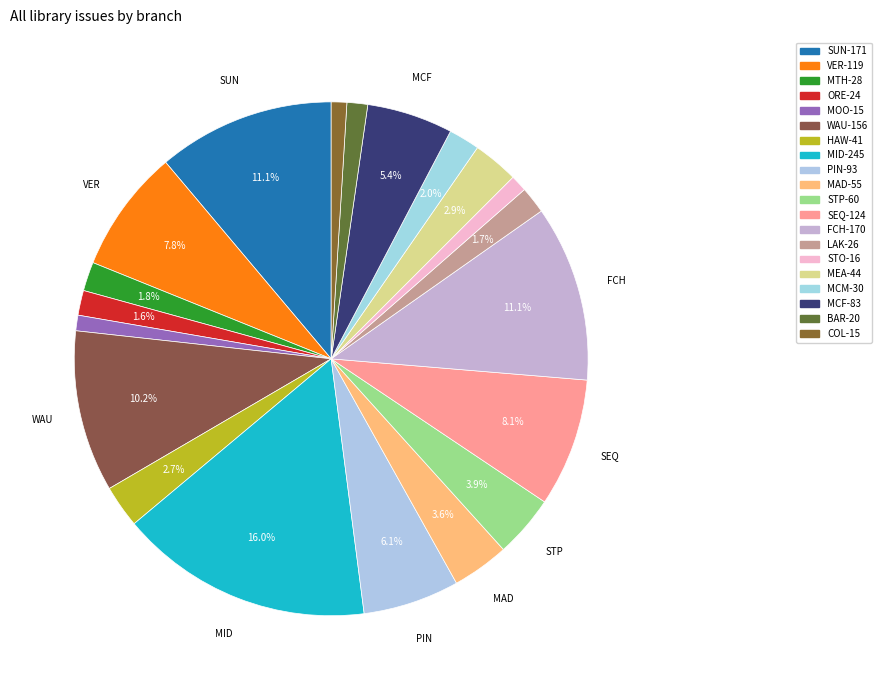

To the nearest percent, what is the combined percentage of SUN and MAD?

15%